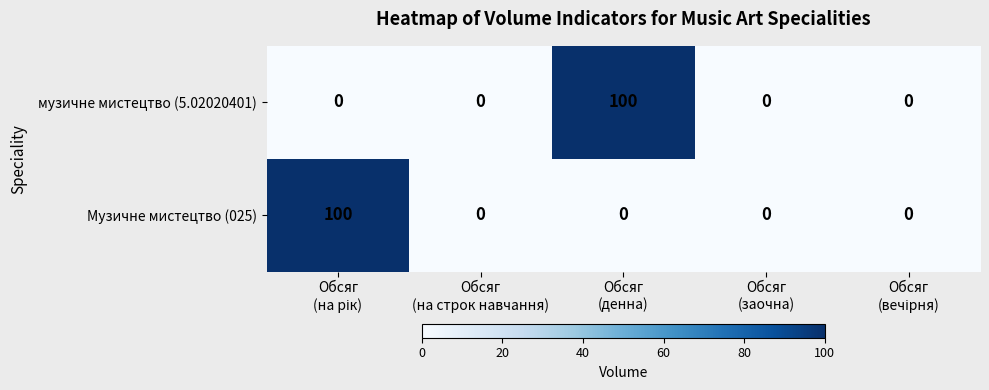

What is the difference between the maximum and second lowest values in the музичне мистецтво (5.02020401) series?

100